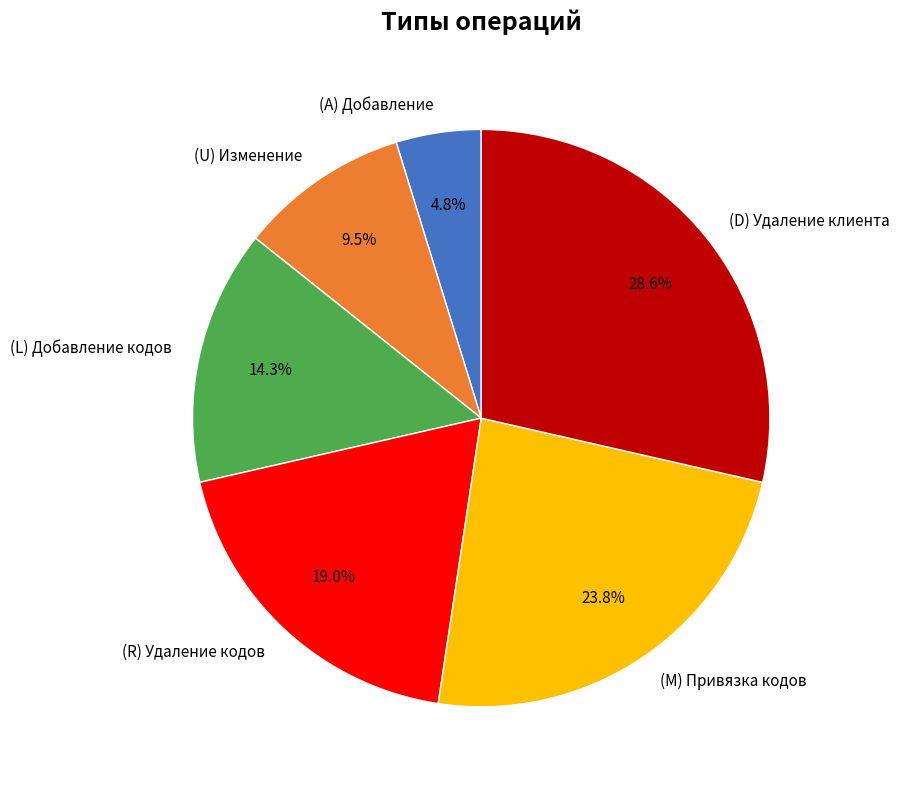

Is there any slice that represents more than half of the pie?

No